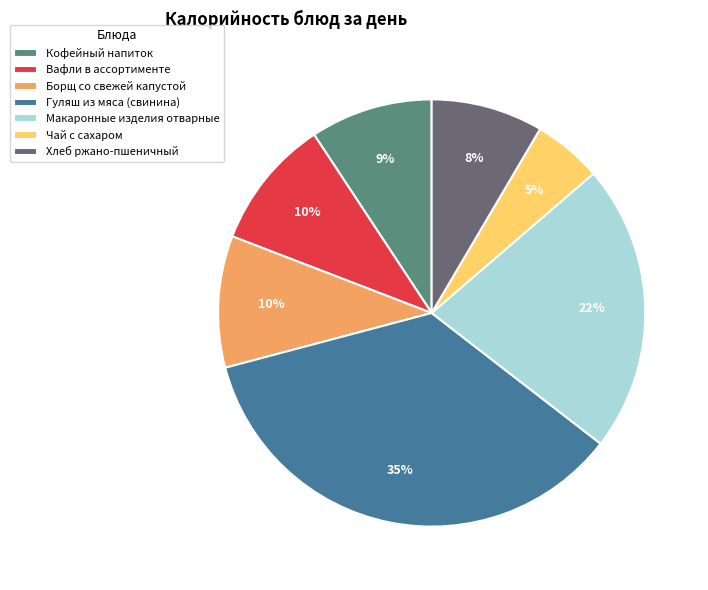

Does Хлеб ржано-пшеничный account for over 50% of the chart?

No